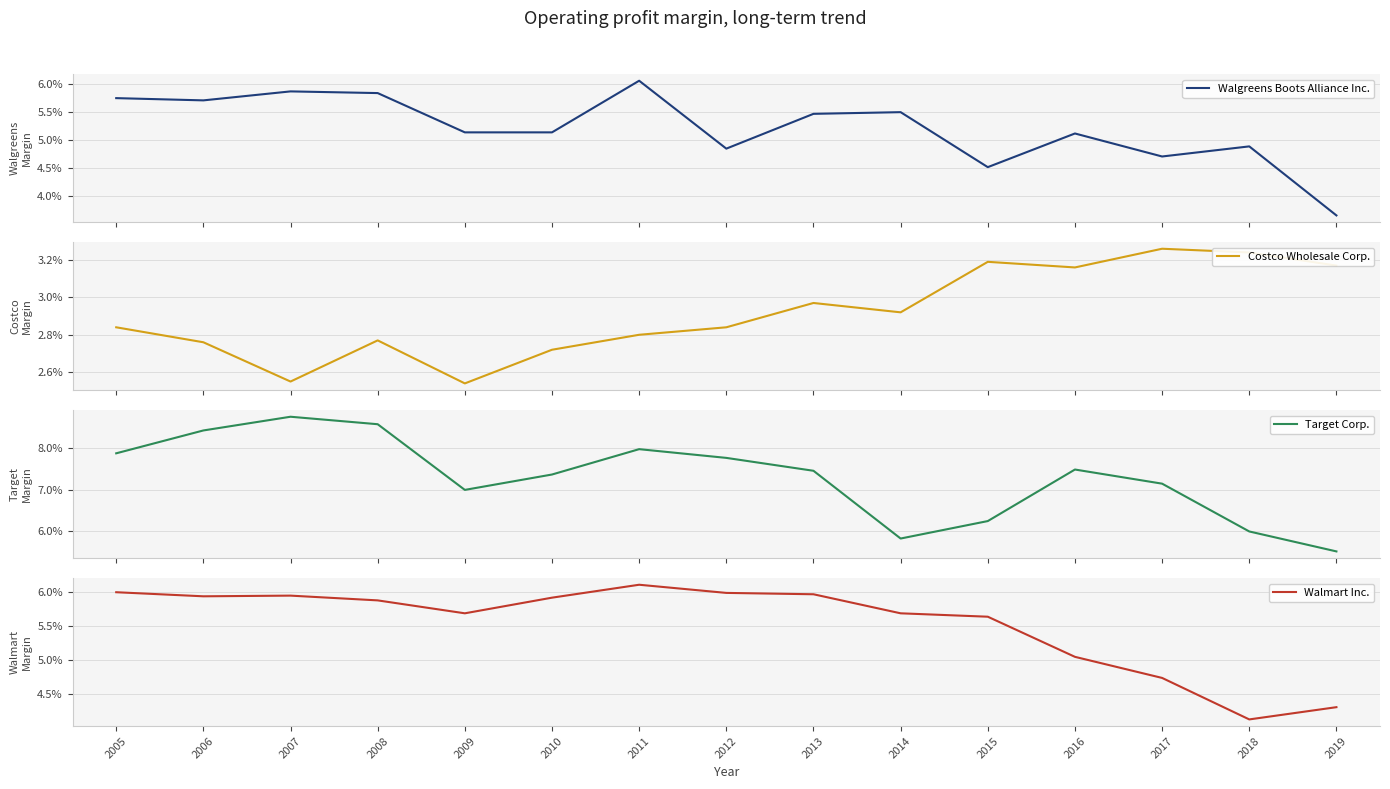

How many Target Corp. values are between 0 and 1?

15